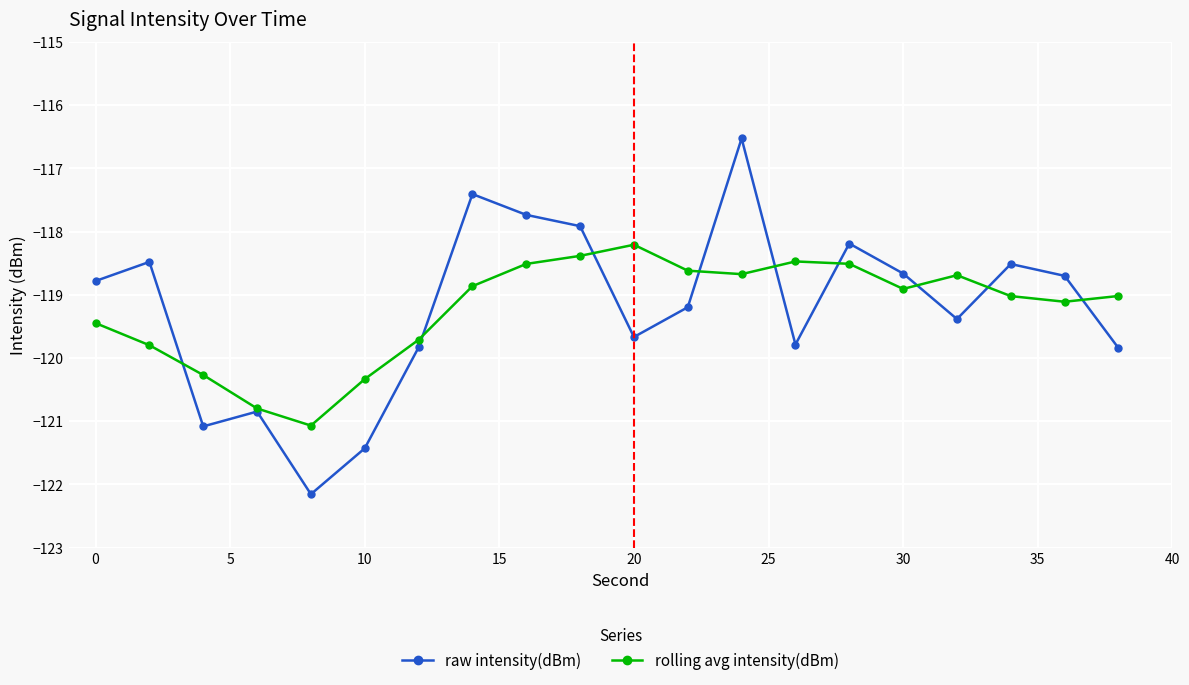

List the series in order of their peak value, lowest first.

rolling avg intensity(dBm), raw intensity(dBm)